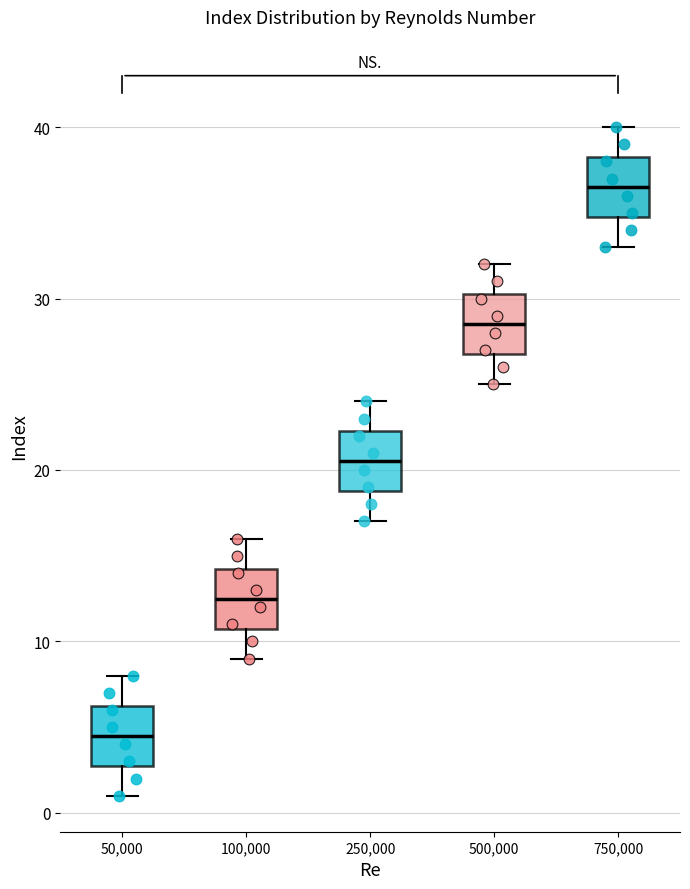

Which box has the lowest median line?

50,000